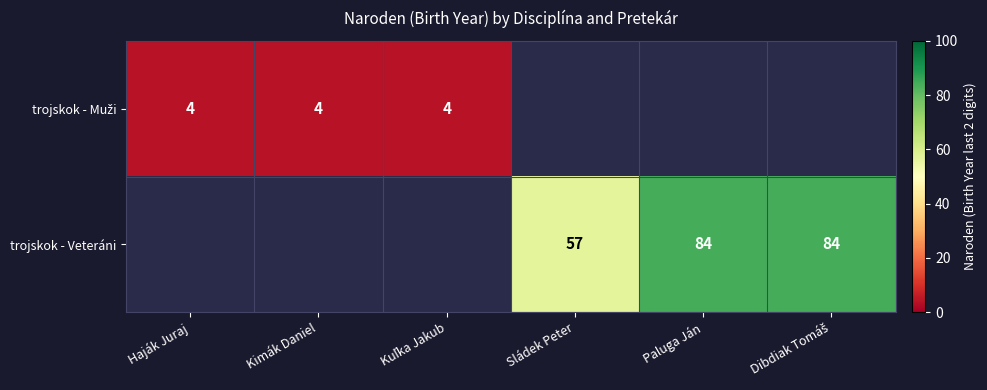

The trojskok - Veteráni series shows 84 at Paluga Ján. True or false?

True